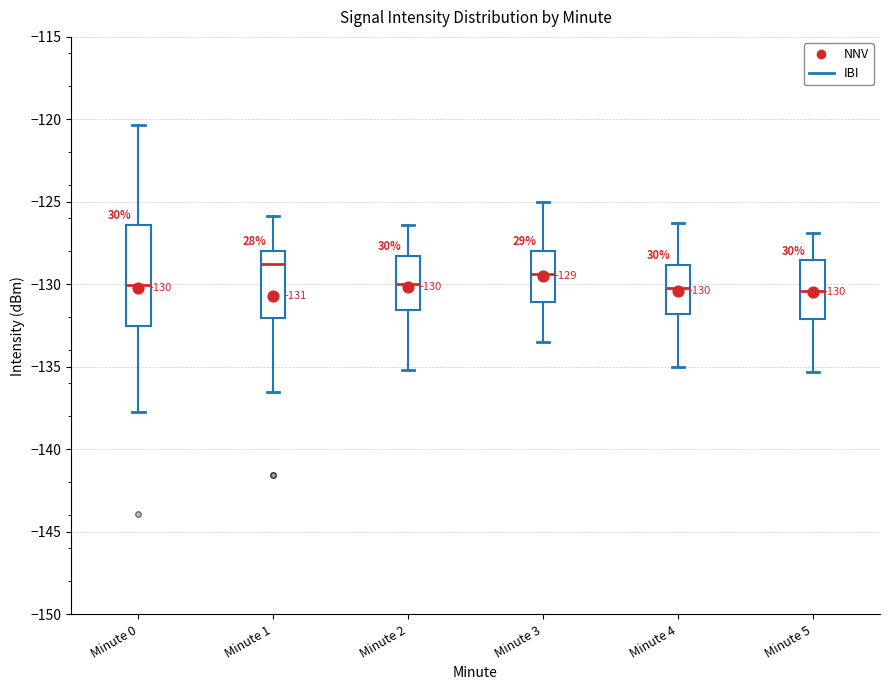

Which box has the highest median line?

Minute 1